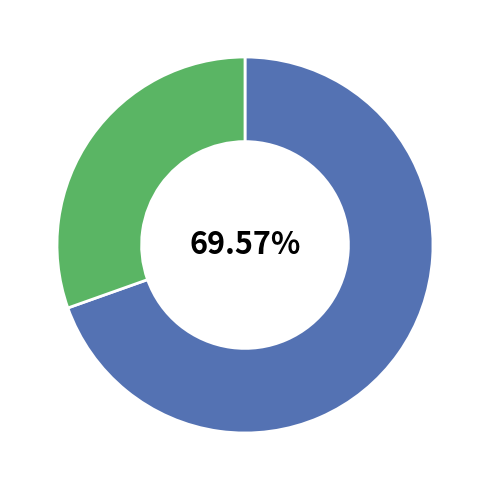

Is there a majority slice in this chart?

Yes